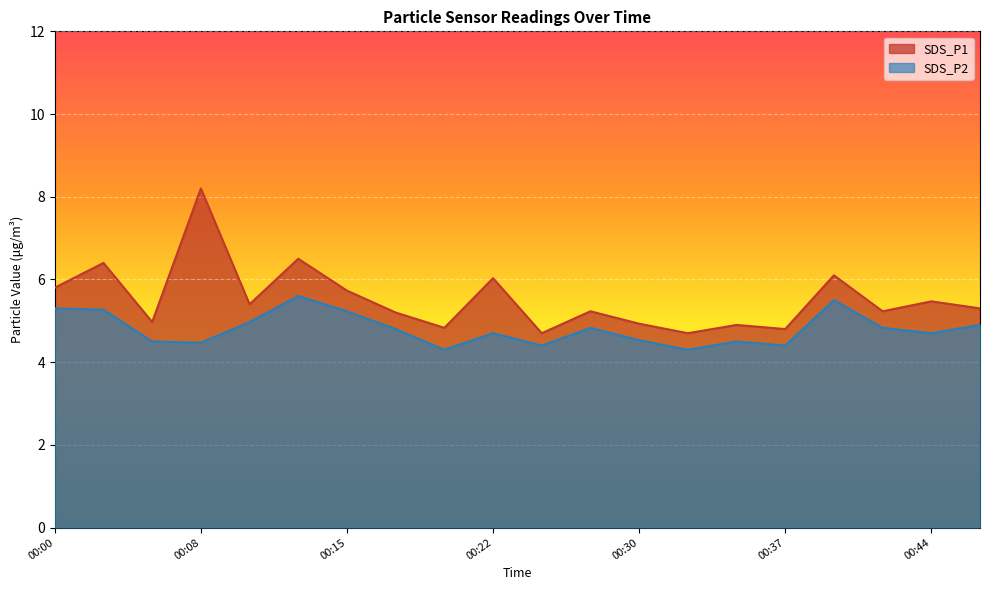

Does the chart display data point markers on the line(s)?

No